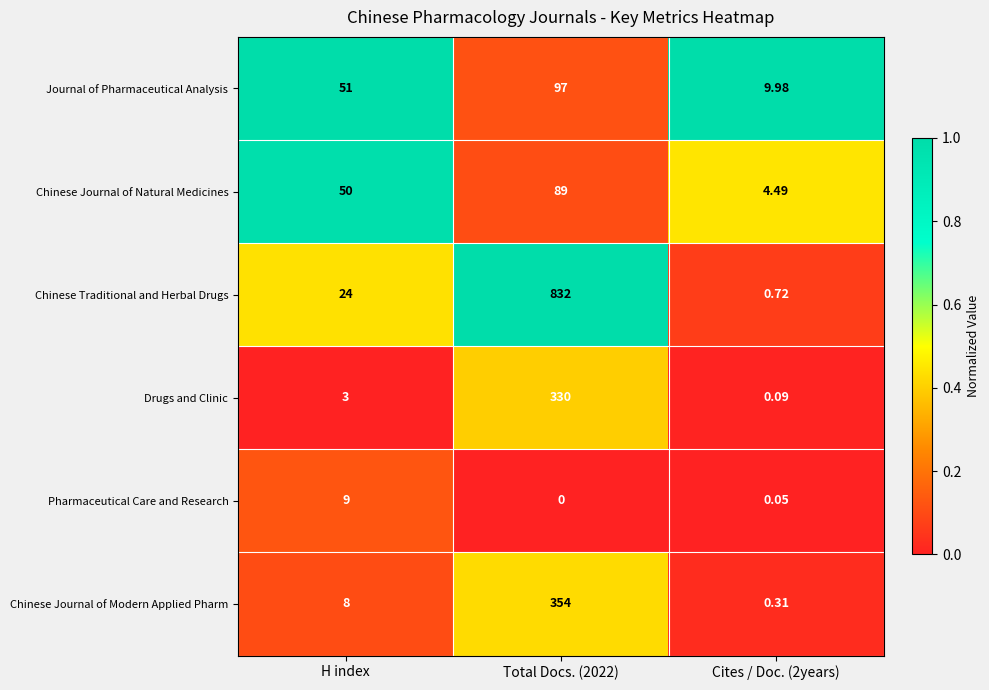

Where is Chinese Journal of Modern Applied Pharm nearest to the value 177?

H index